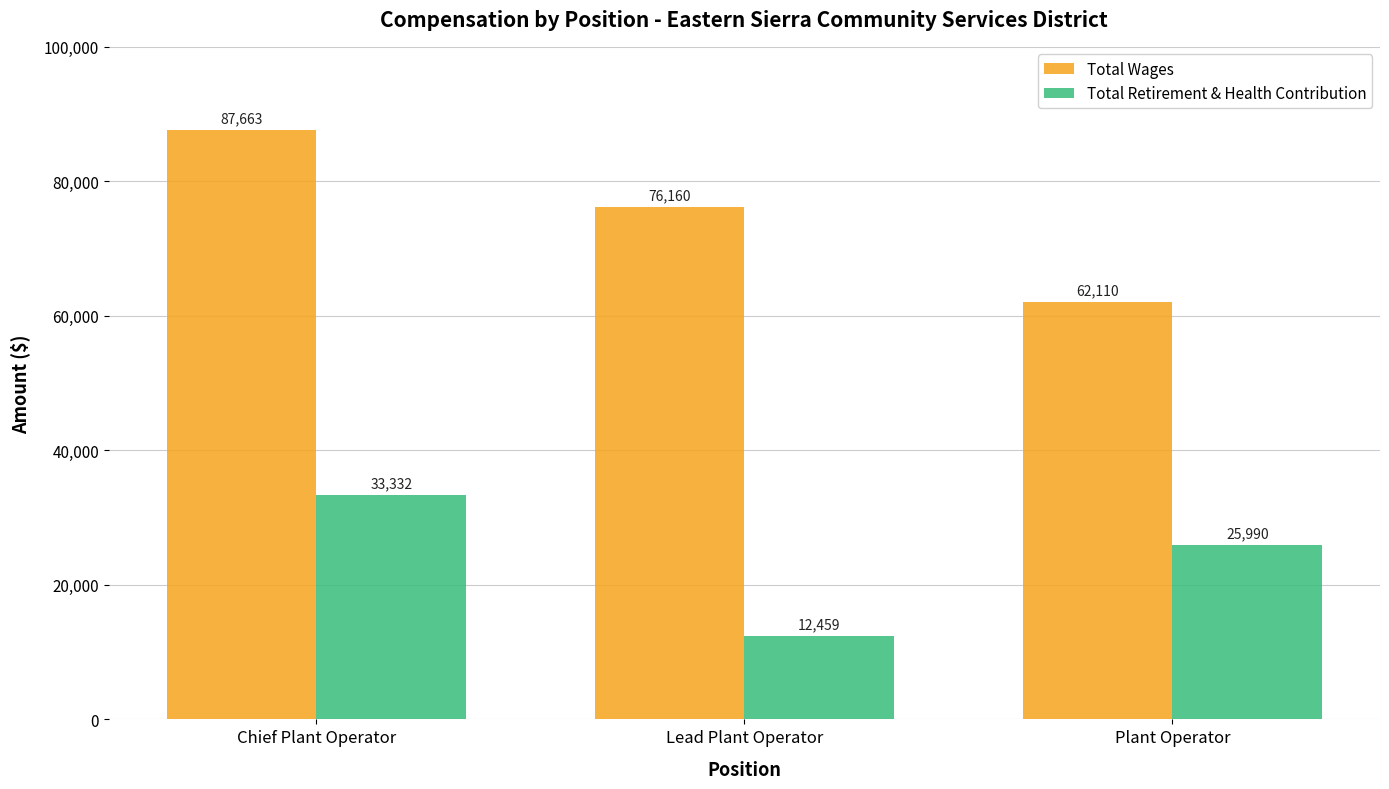

List the labels in order of Total Retirement & Health Contribution value, smallest first.

Lead Plant Operator, Plant Operator, Chief Plant Operator